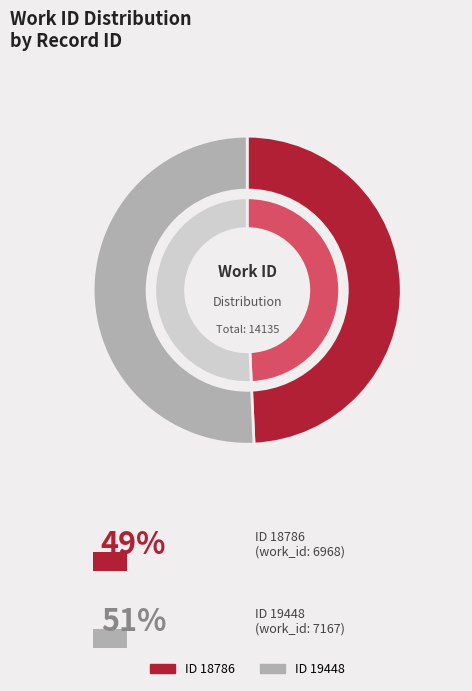

True or false: 19448 accounts for 51% of the total.

True